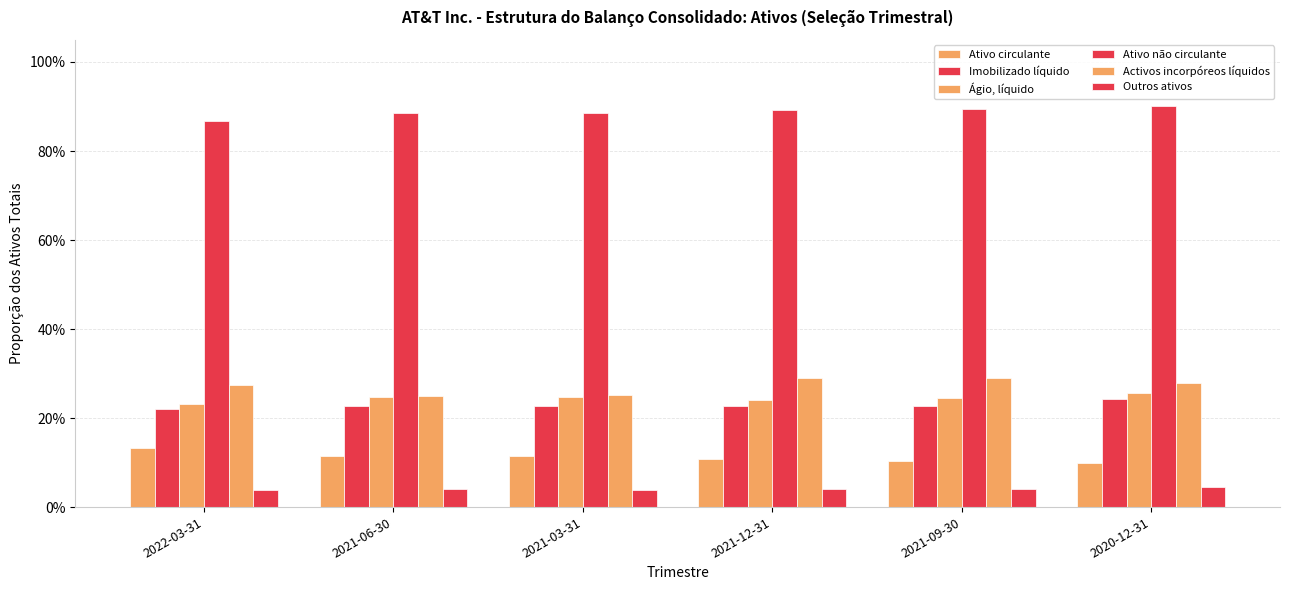

Are the bars grouped side by side (vs. stacked)?

Yes